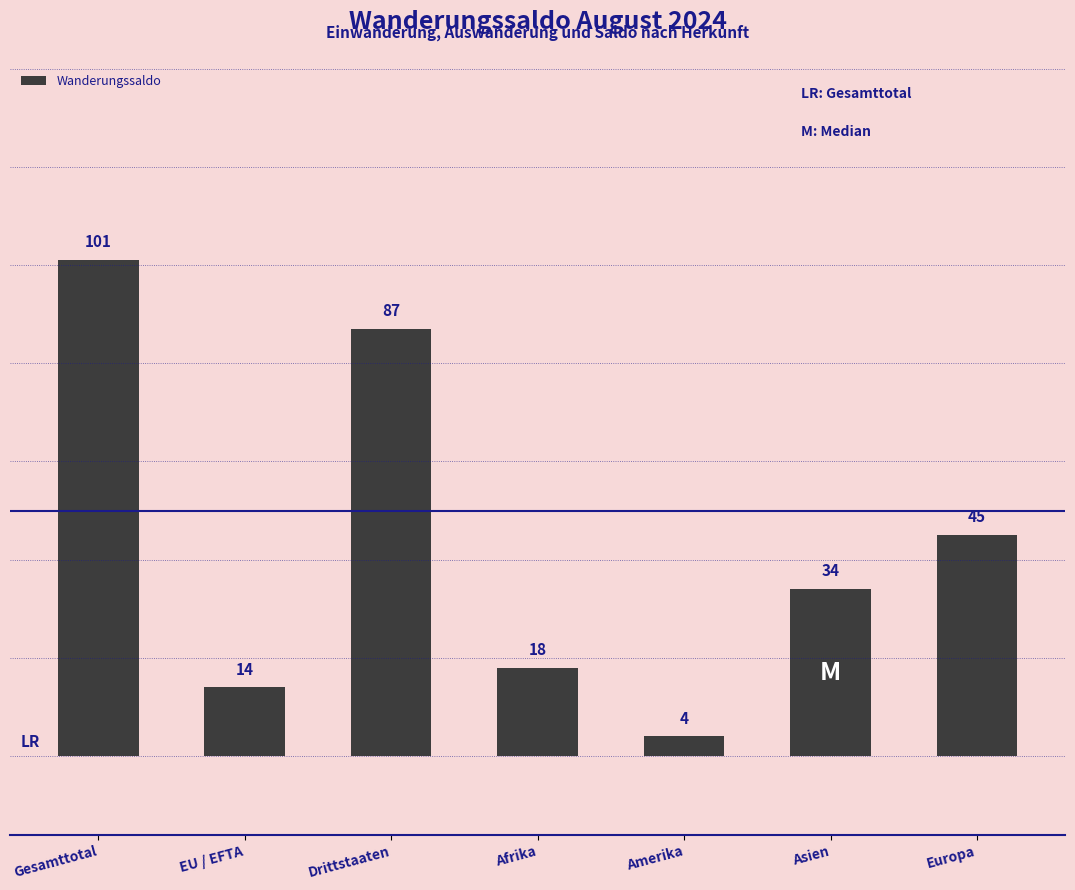

Are the bars horizontal?

No